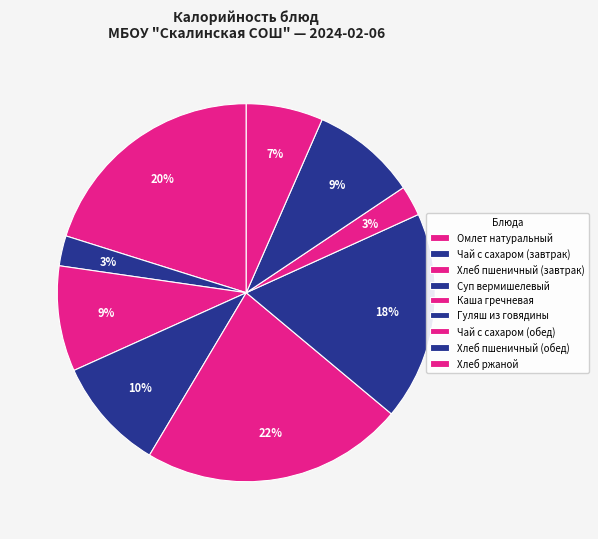

Approximately how many times larger is the value at Хлеб пшеничный (обед) compared to Омлет натуральный?

0.4